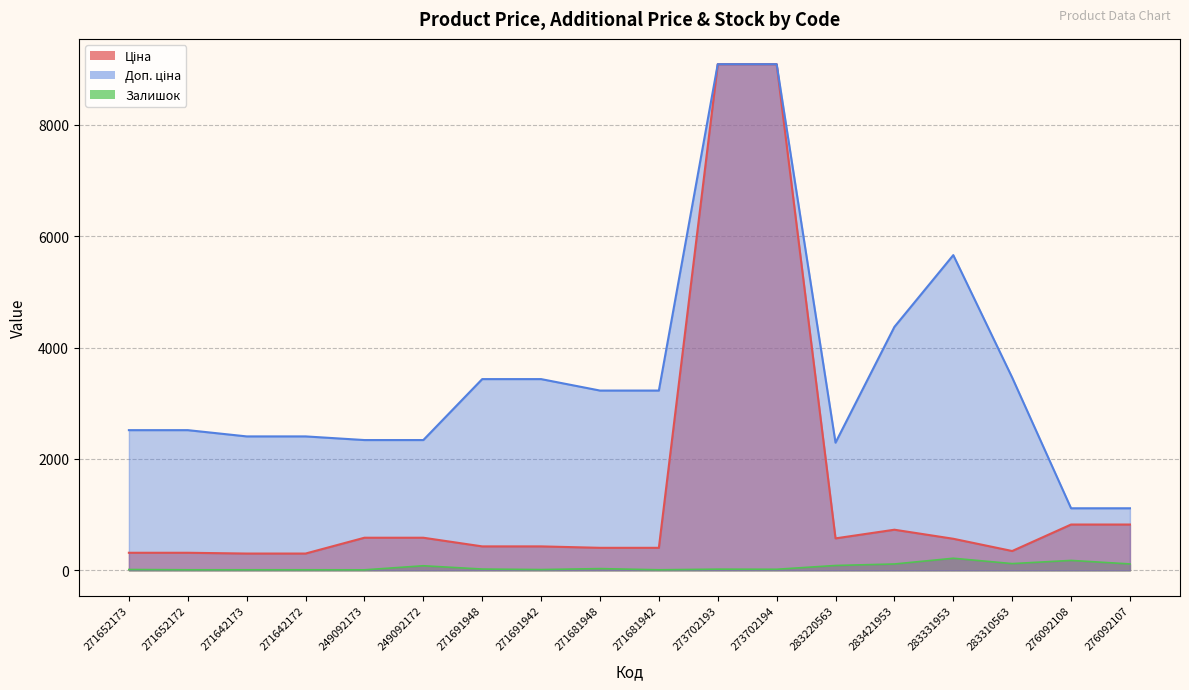

How many values in the Ціна series are below 566?

9